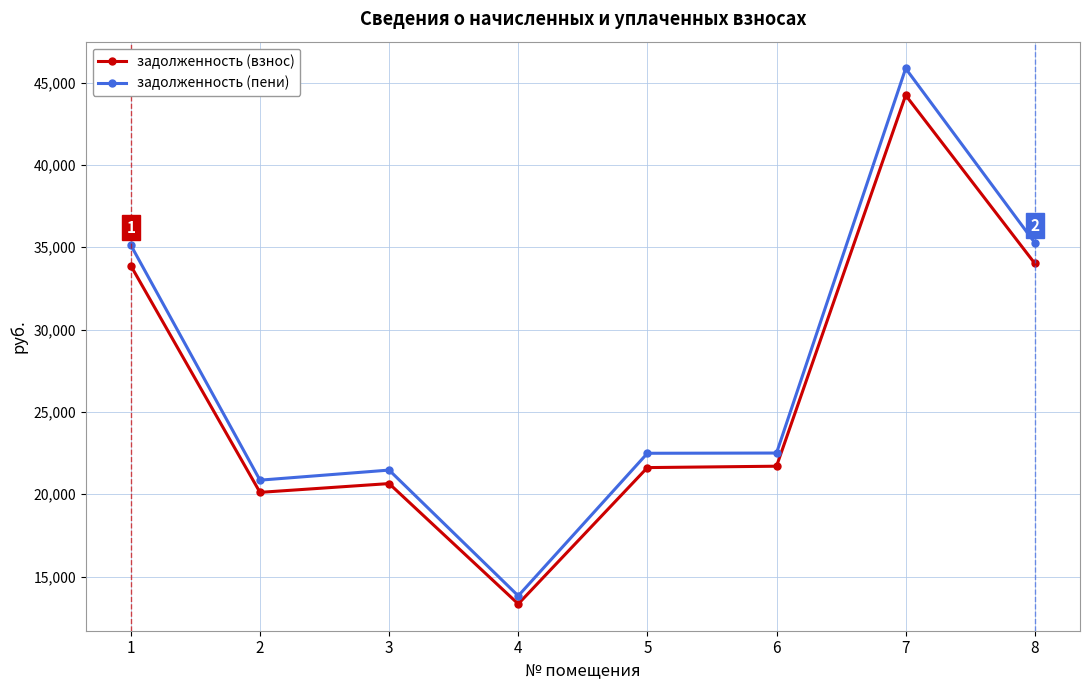

What is the smallest value displayed?

13340.3